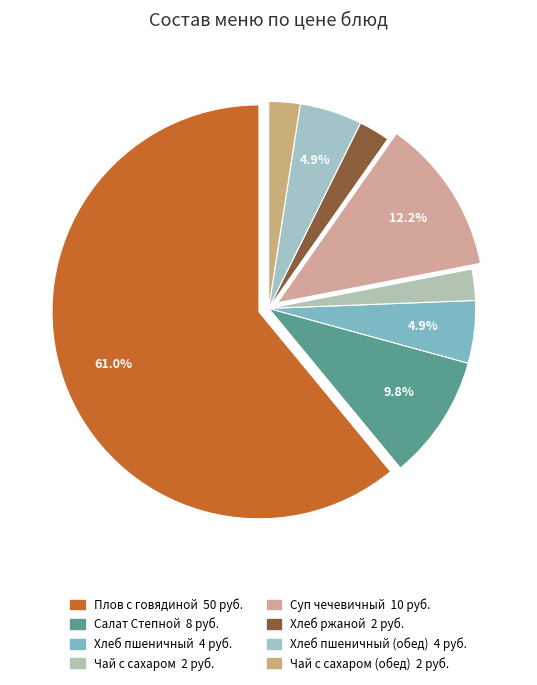

Count the number of slices in the pie.

8